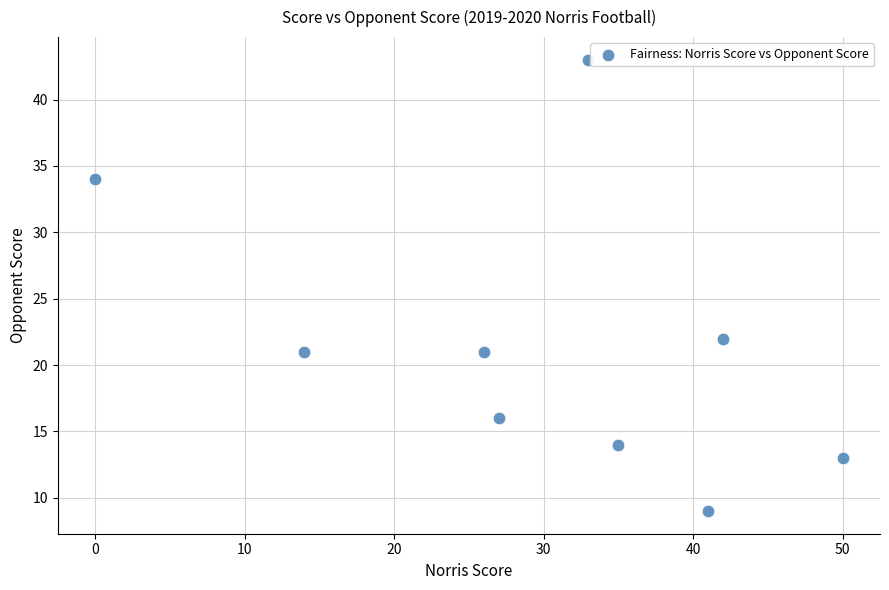

What Y value in the scatter plot is closest to 26?

22